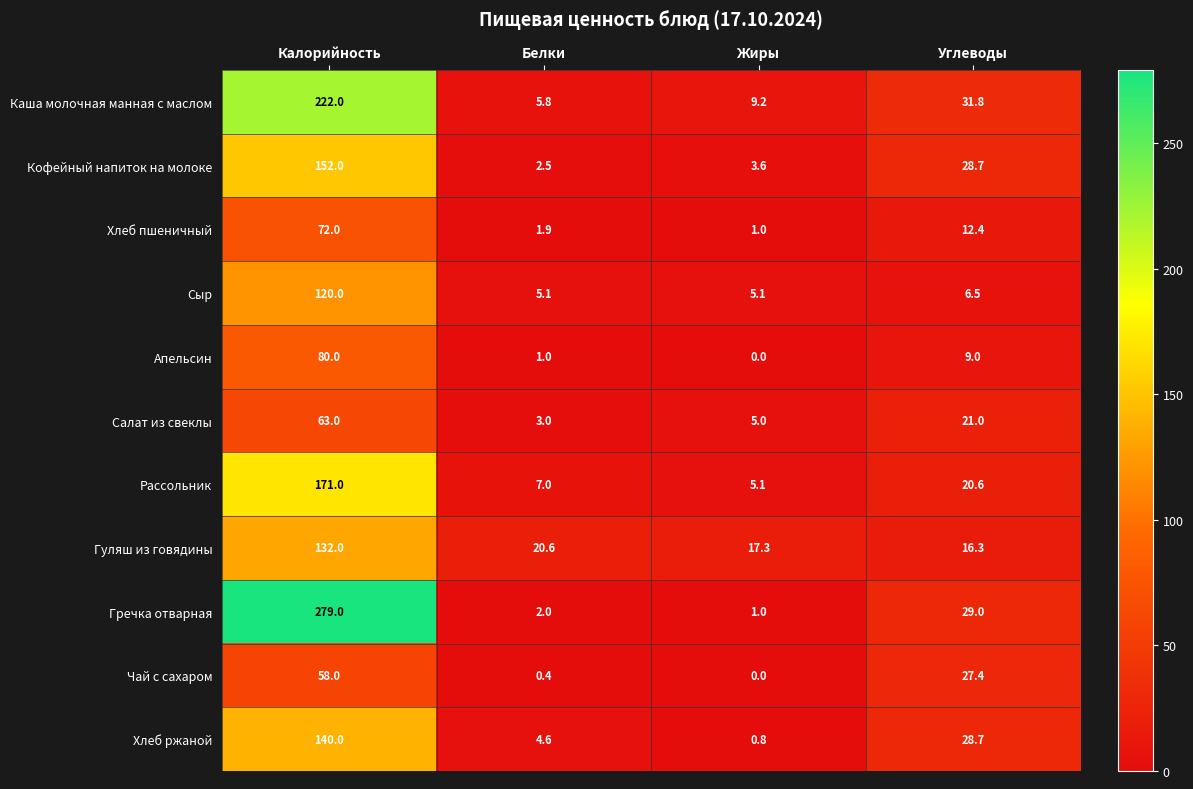

What is the sum of all Апельсин values?

90.0